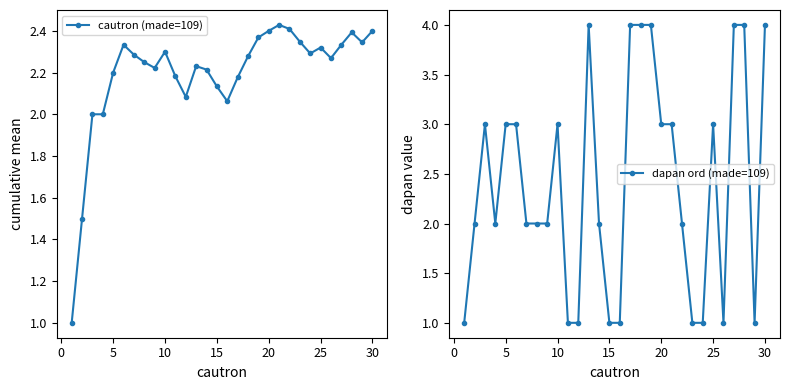

Does the chart have visible grid lines?

No